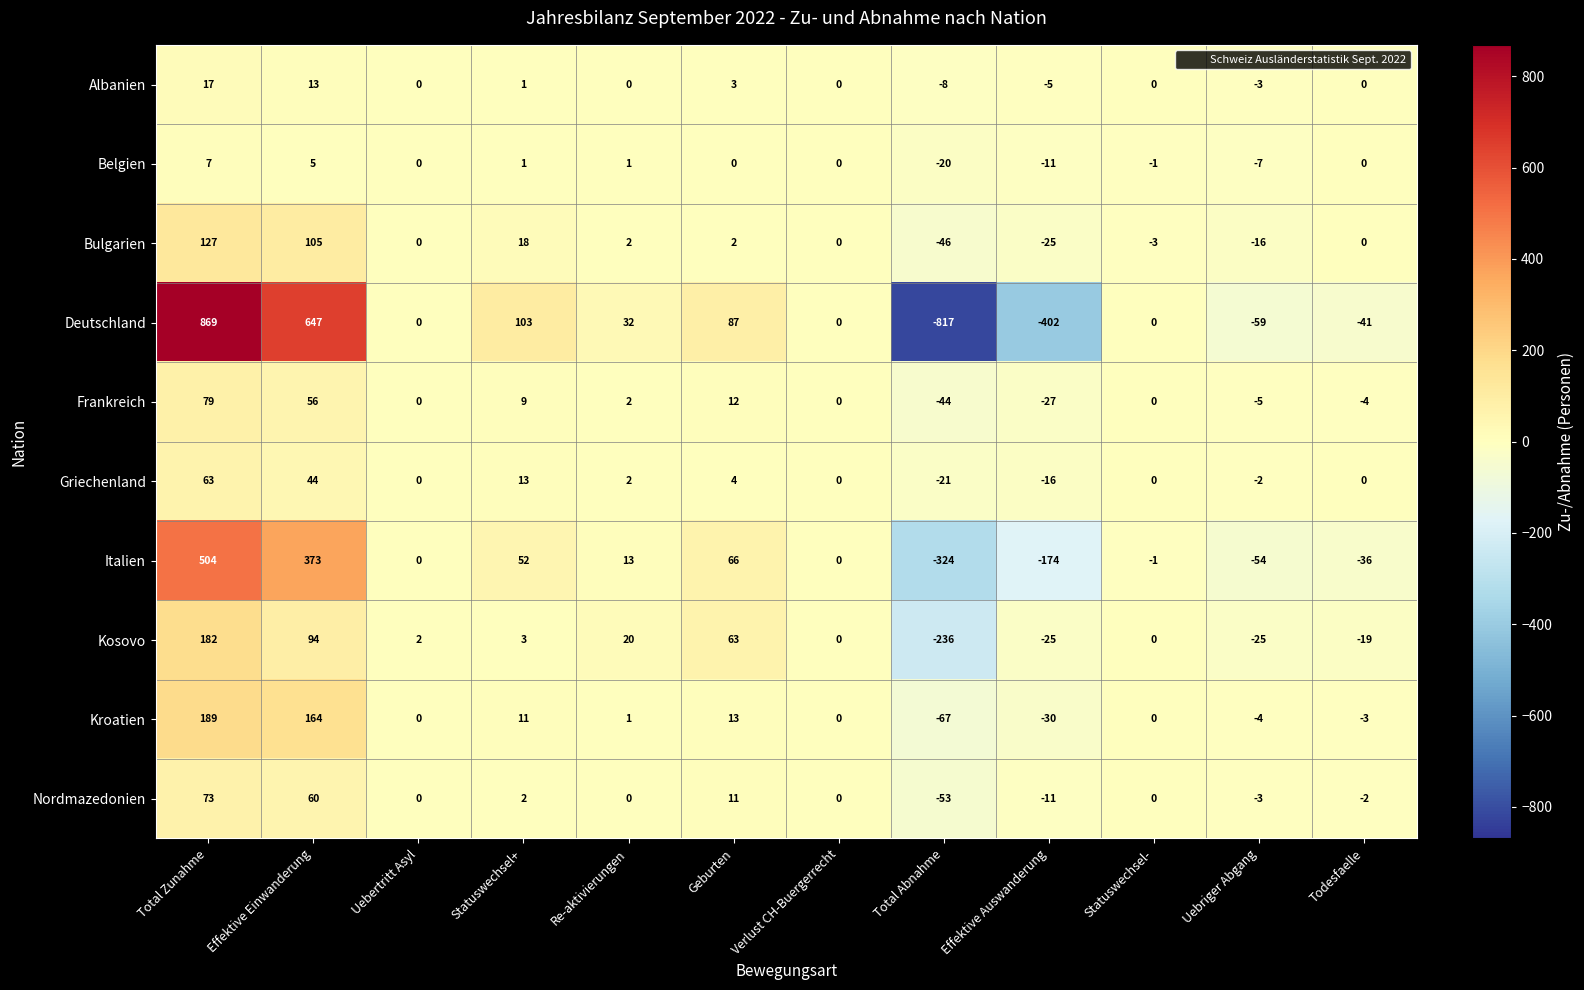

Which category has the lowest value across all series?

Total Abnahme